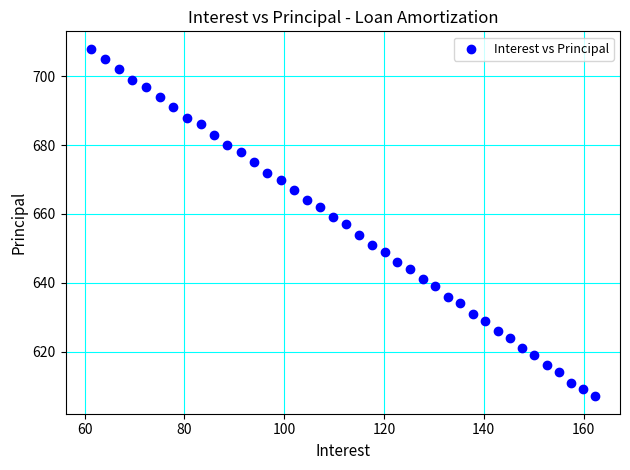

What is the range of Y values (max minus min)?

101